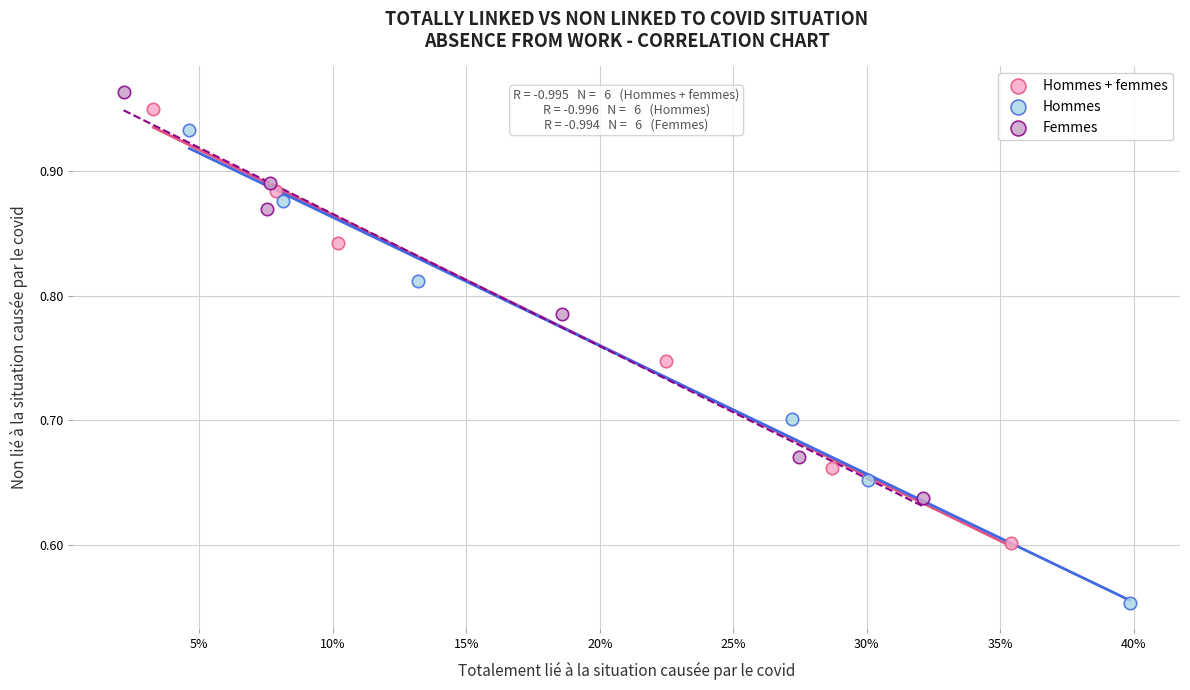

Which series reaches the minimum Y coordinate?

Hommes